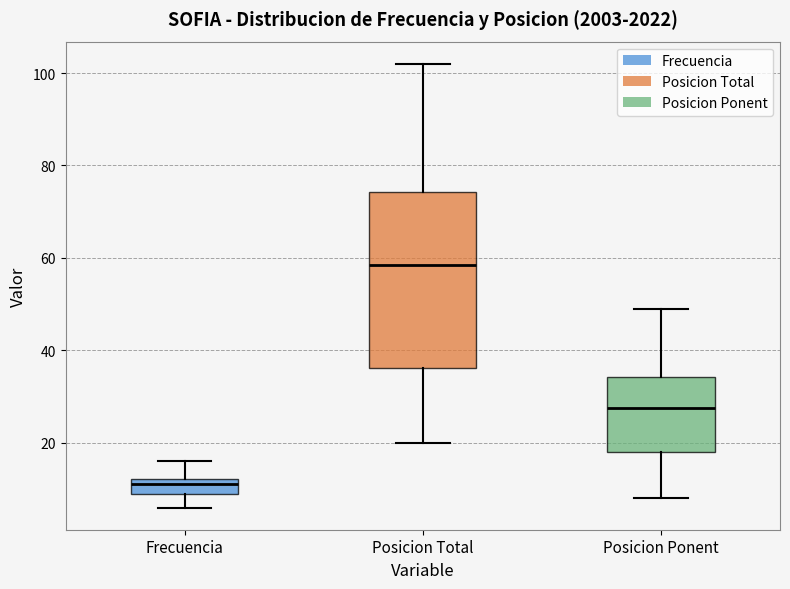

Which box has the lowest median line?

Frecuencia